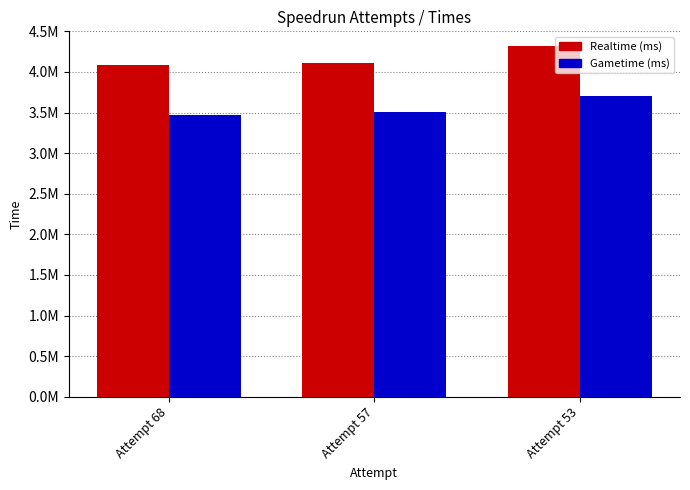

What are all the series names shown in the legend?

Realtime (ms), Gametime (ms)